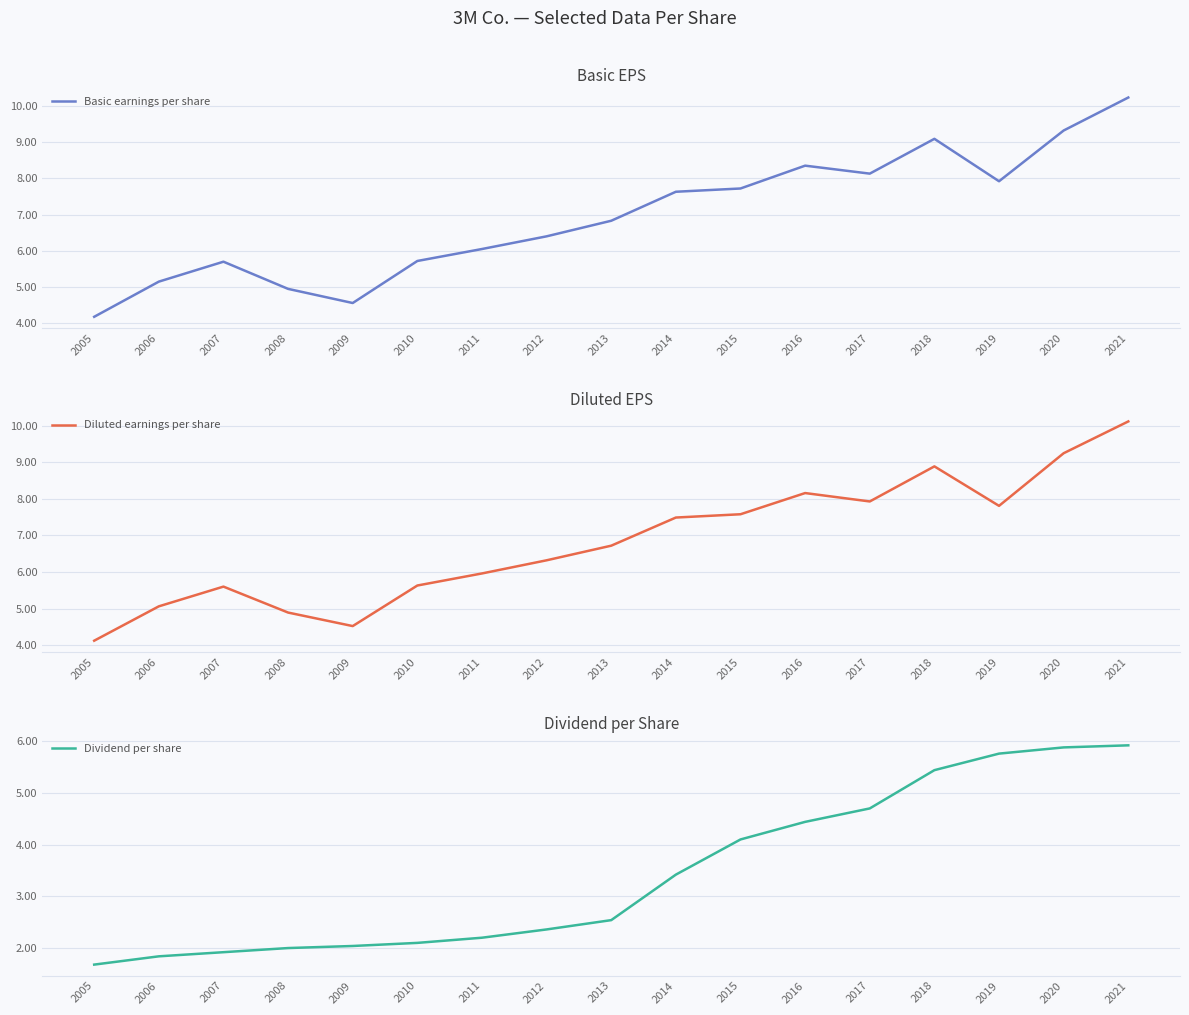

What is the difference between the Dividend per share values at 2014 and 2006?

1.6